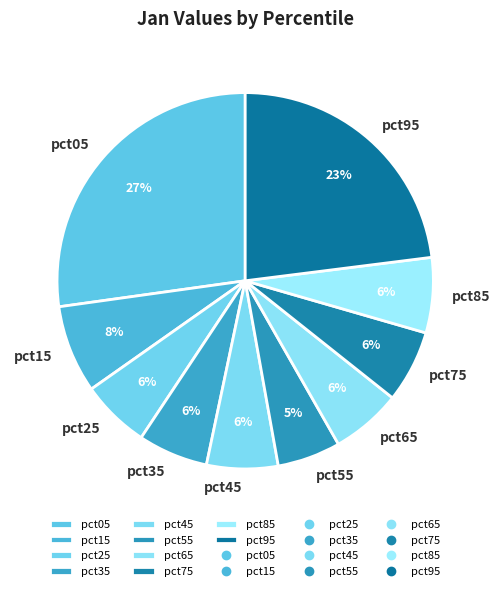

To the nearest percent, what is the difference between the largest and smallest slice percentages?

22%